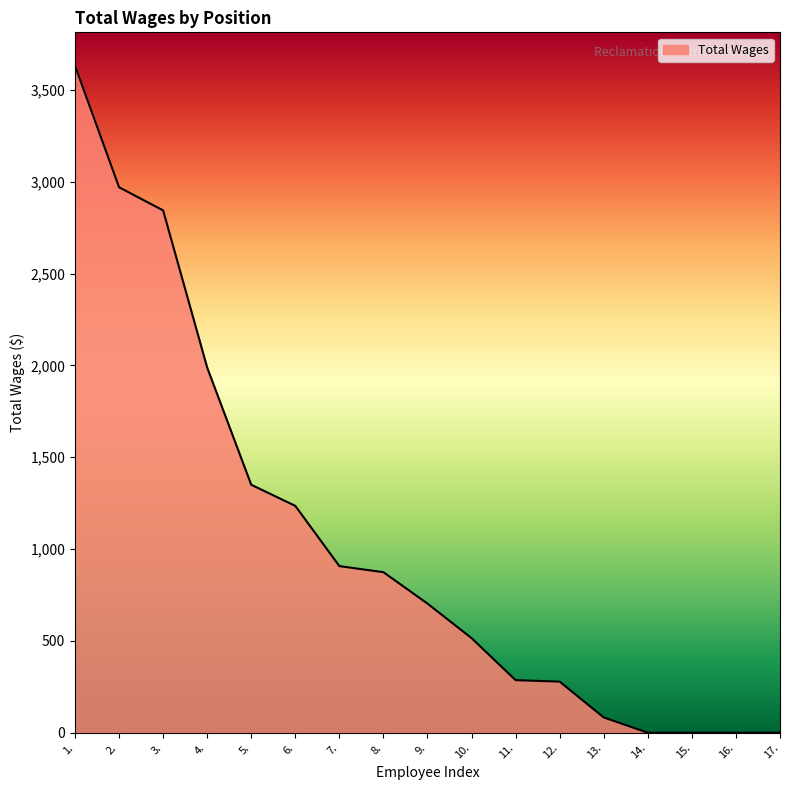

What is the greatest value displayed?

3632